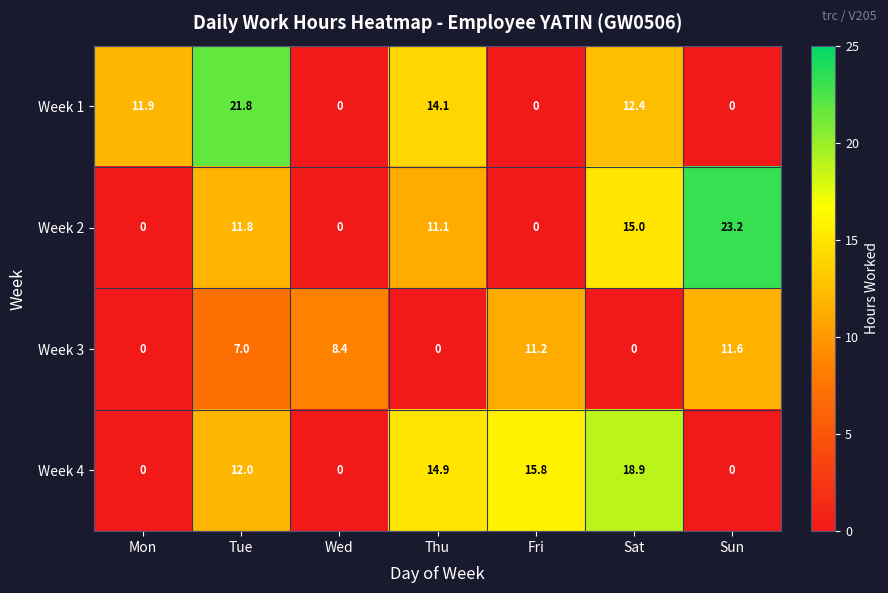

The value of Week 4 at Sat is 26.6. True or false?

False